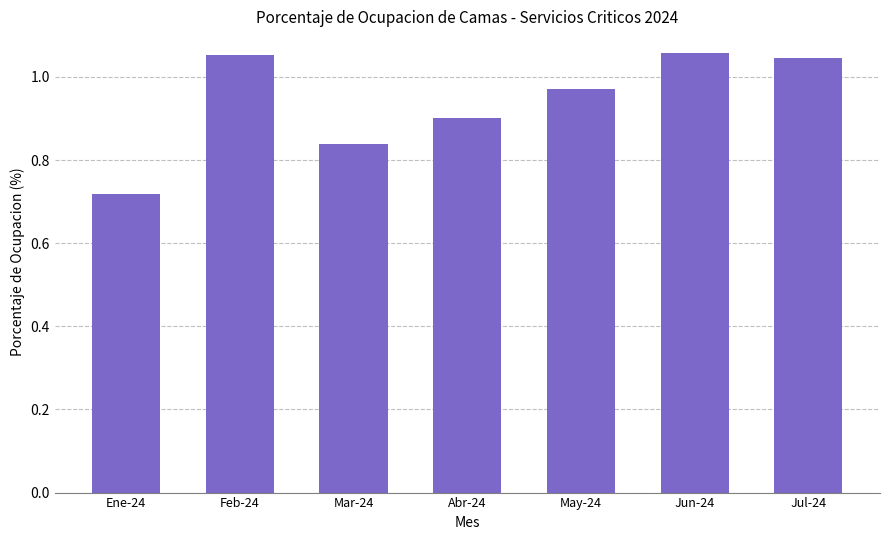

What position from the right is Feb-24?

6